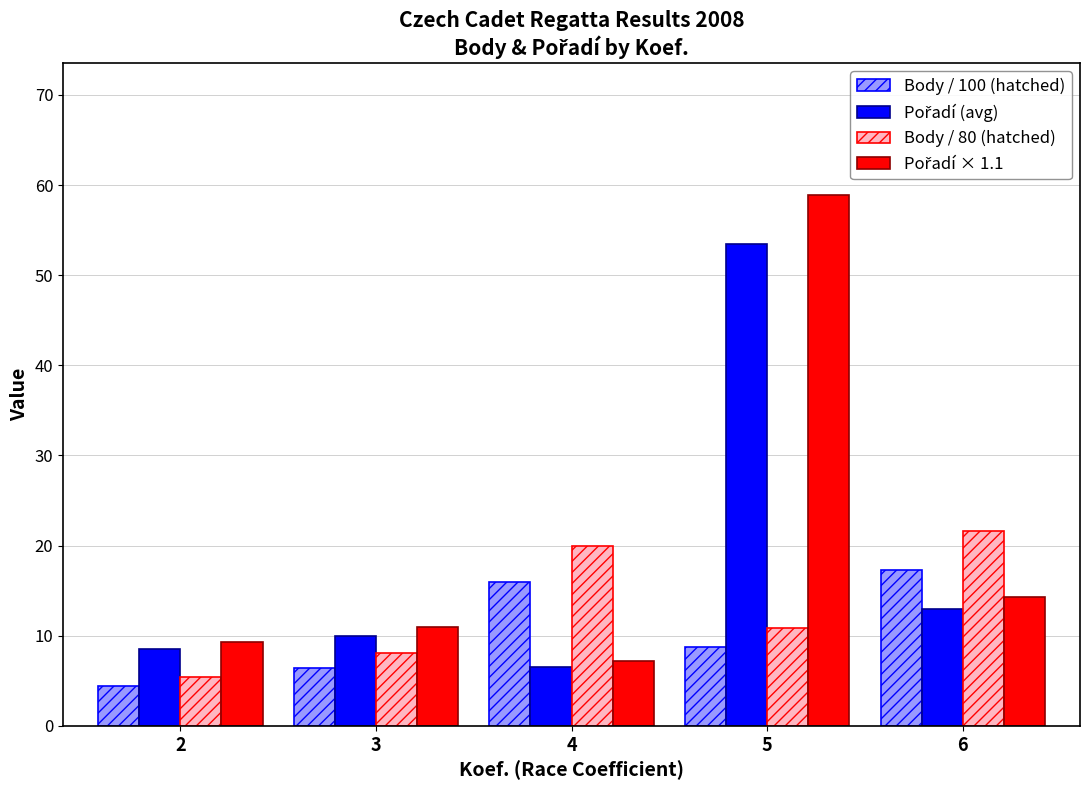

How many bars are there in each group?

4